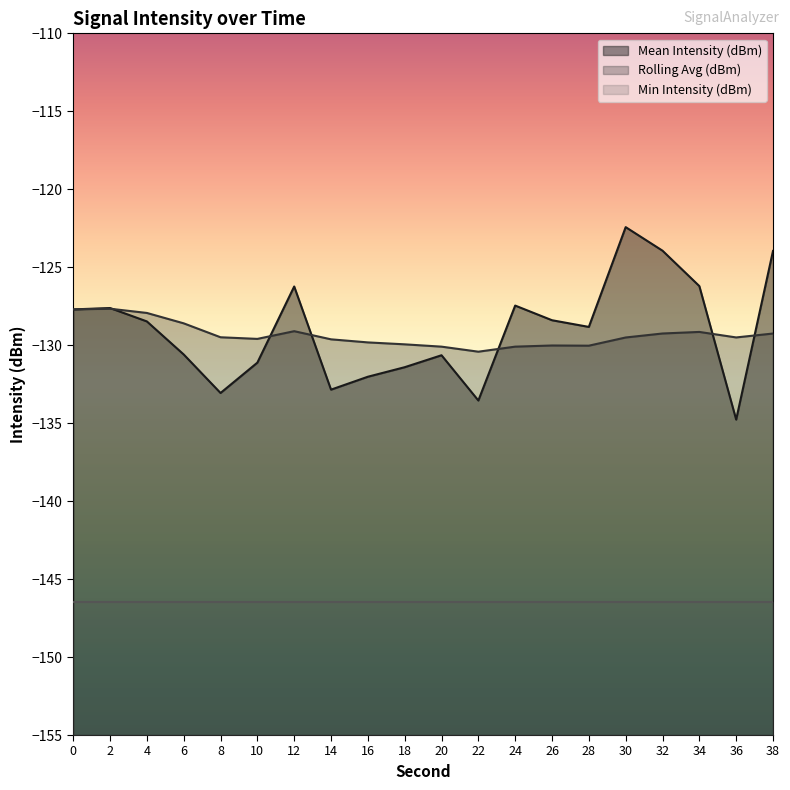

What is the difference between the Rolling Avg (dBm) values at 0 and 16?

2.1